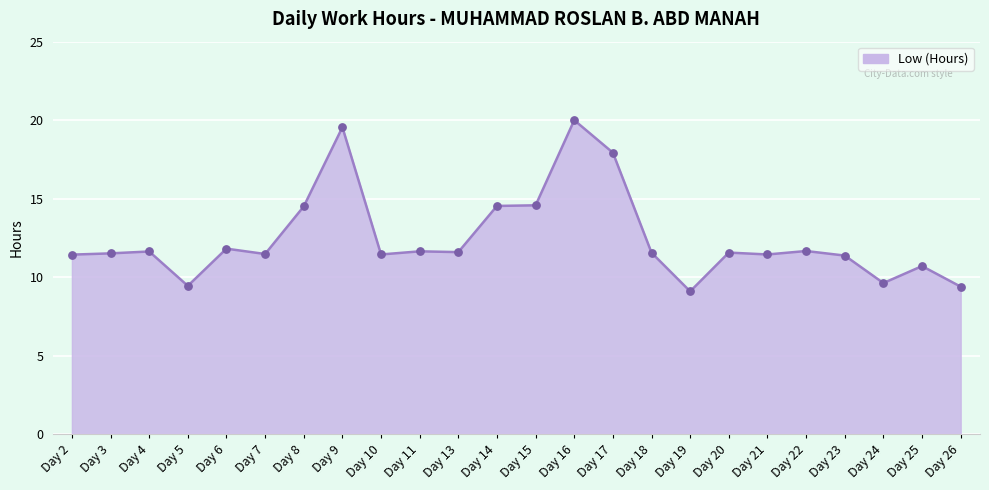

Which has a higher value, Day 19 or Day 15?

Day 15